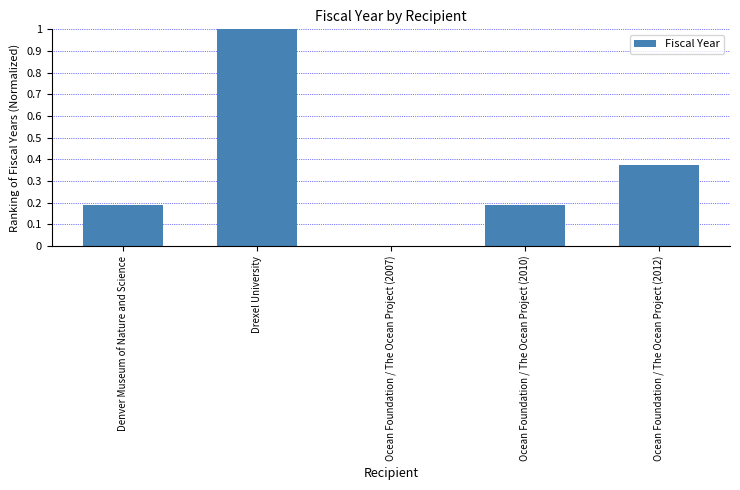

How many values are above zero?

4